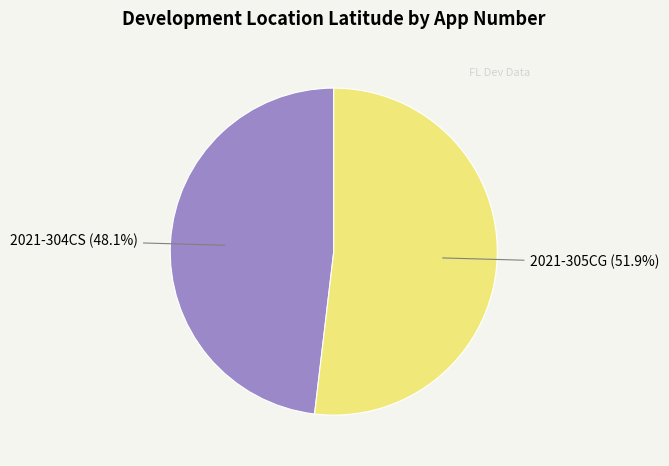

Is there any slice that represents more than half of the pie?

Yes